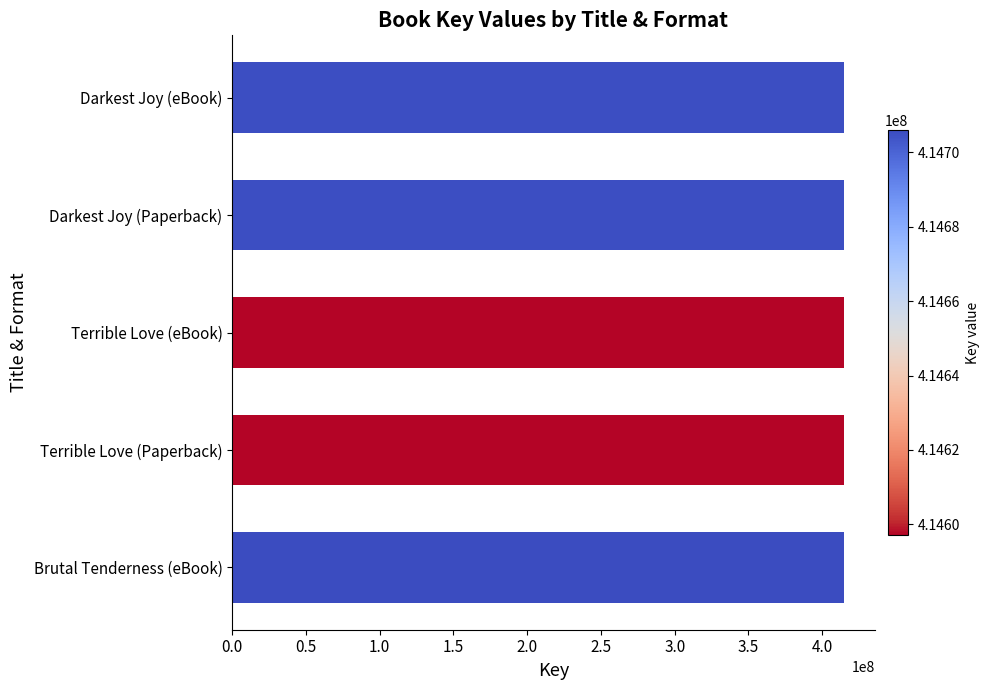

How many bars are there in total?

5